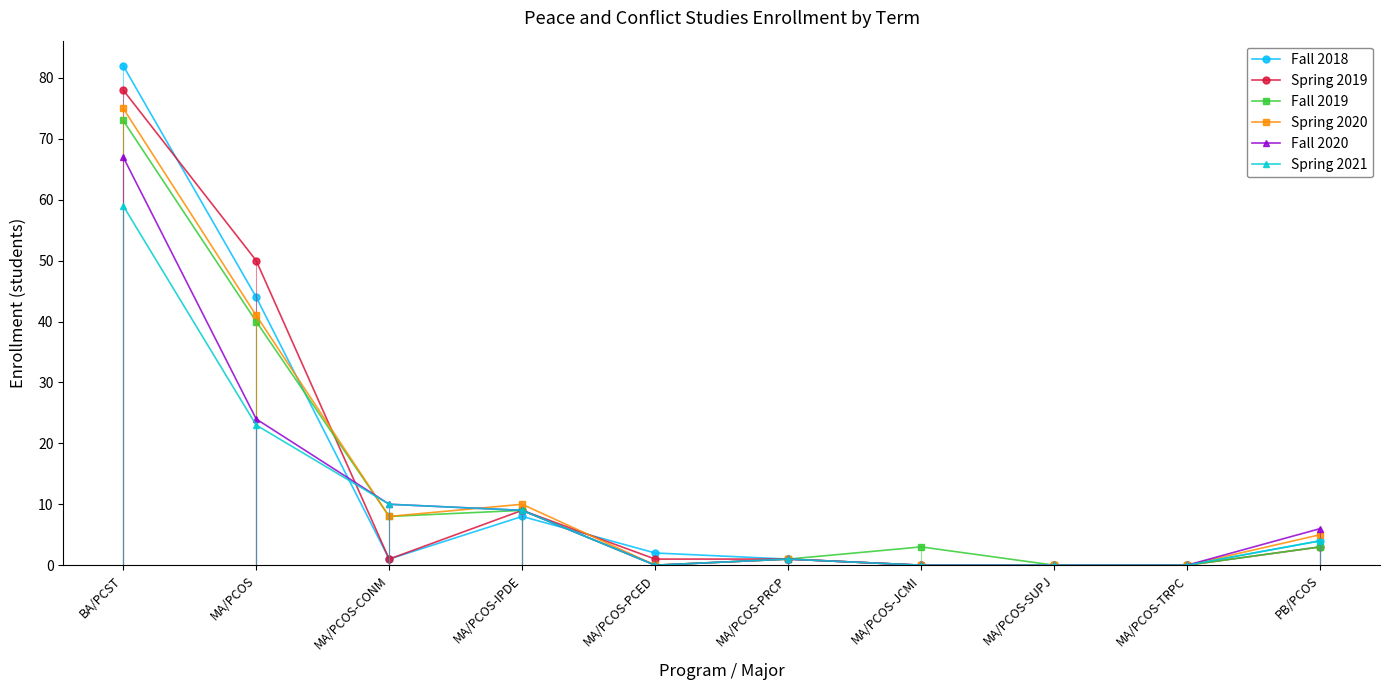

At MA/PCOS, list the series in order from smallest to largest.

Spring 2021, Fall 2020, Fall 2019, Spring 2020, Fall 2018, Spring 2019